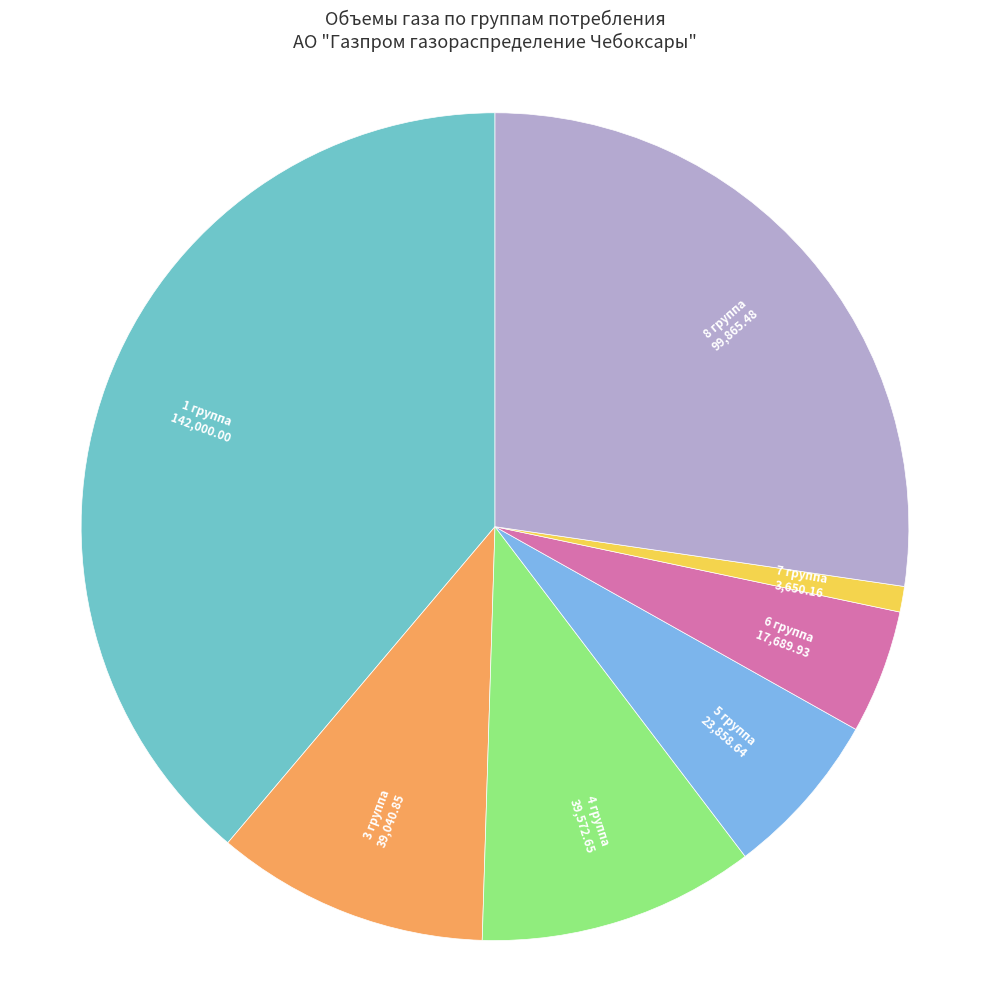

Combined, do 1 группа and 8 группа account for over 50%?

Yes